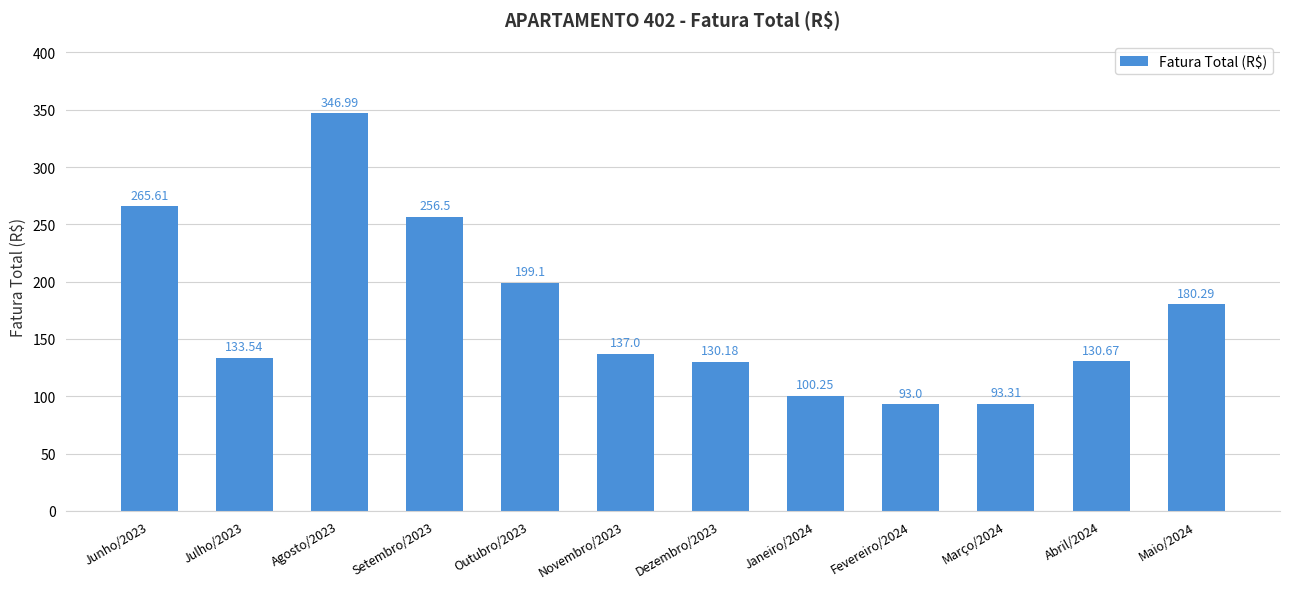

What is the difference between the second highest and second lowest values?

172.3